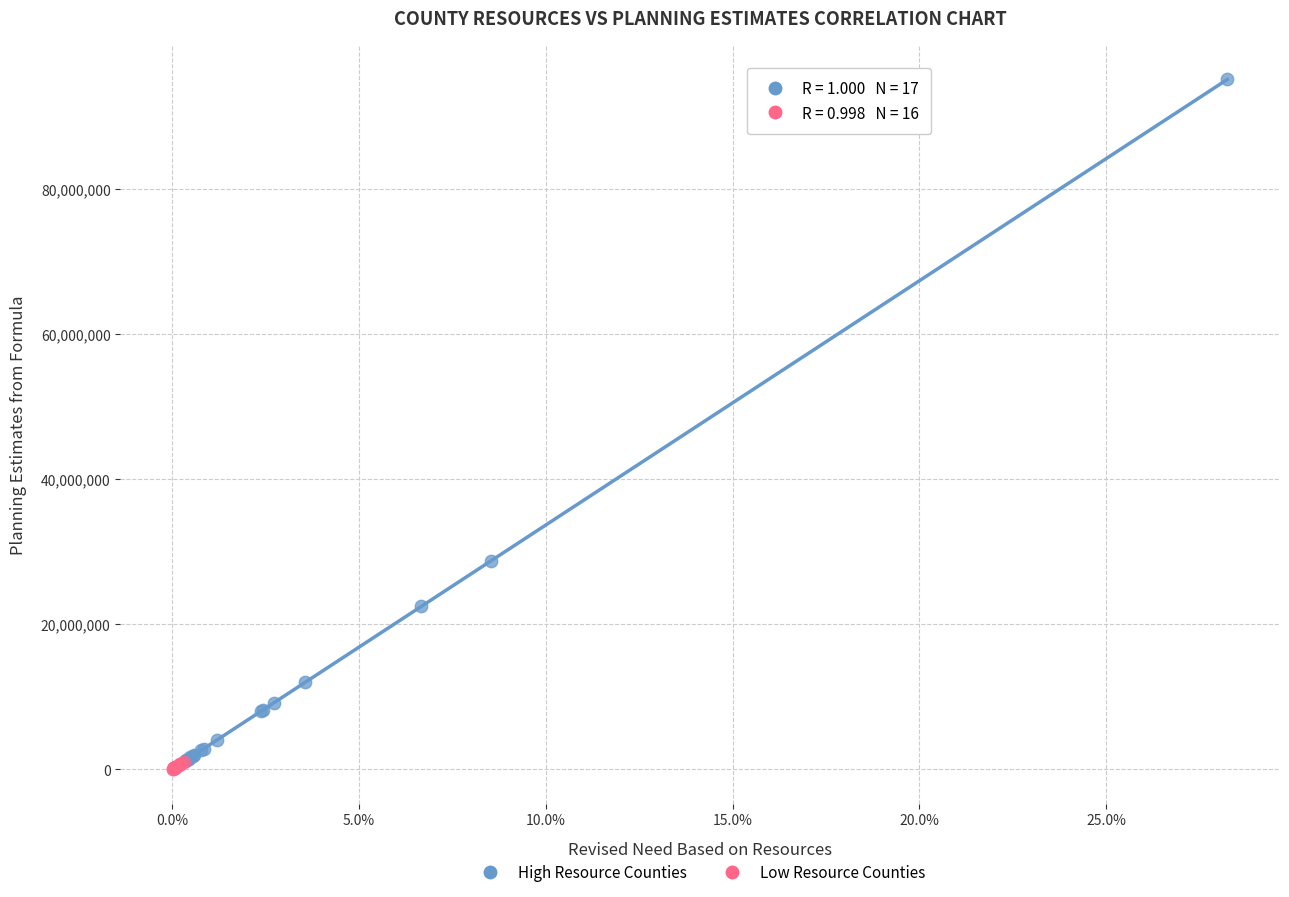

Which series contains the highest Y value?

High Resource Counties